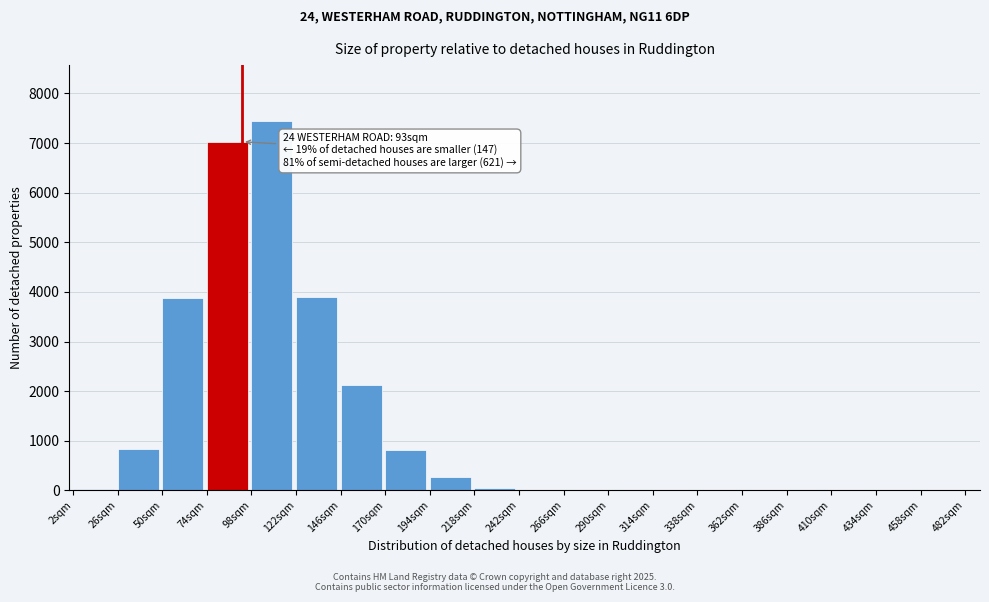

The value at 98sqm is 7452. True or false?

True